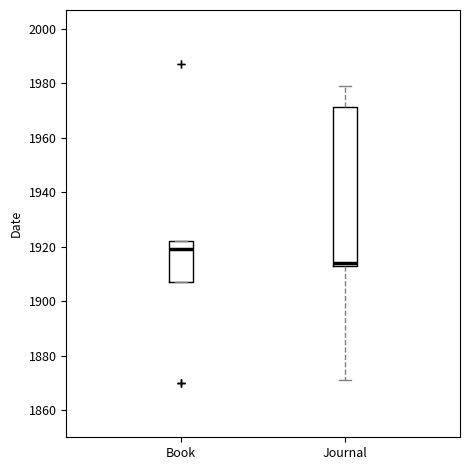

Reading left to right, read every box against the y-axis: the position of its median line, the range the box covers, and the ends of its whiskers. The values are not printed on the chart, so give them approximately, as read against the axis.

Book: median 1920, box 1908 to 1922, whiskers 1908 to 1922
Journal: median 1914 (just above the box's lower edge), box 1914 to 1972, whiskers 1872 to 1980